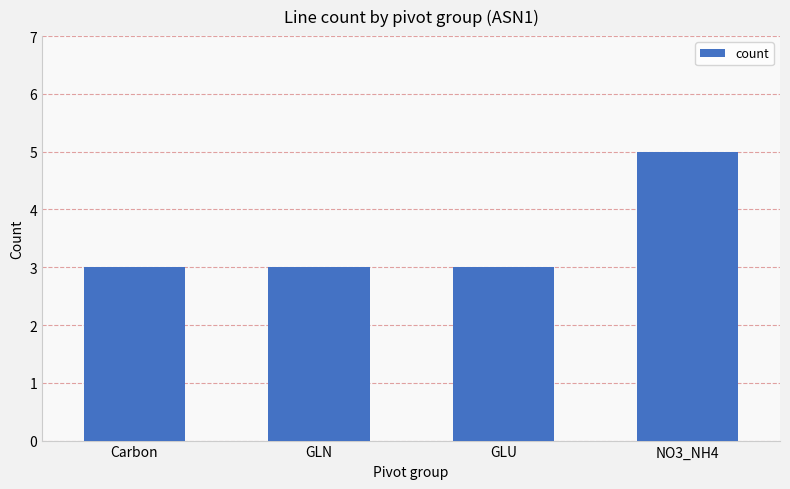

Approximately how many times larger is the value at GLU compared to GLN?

1.0